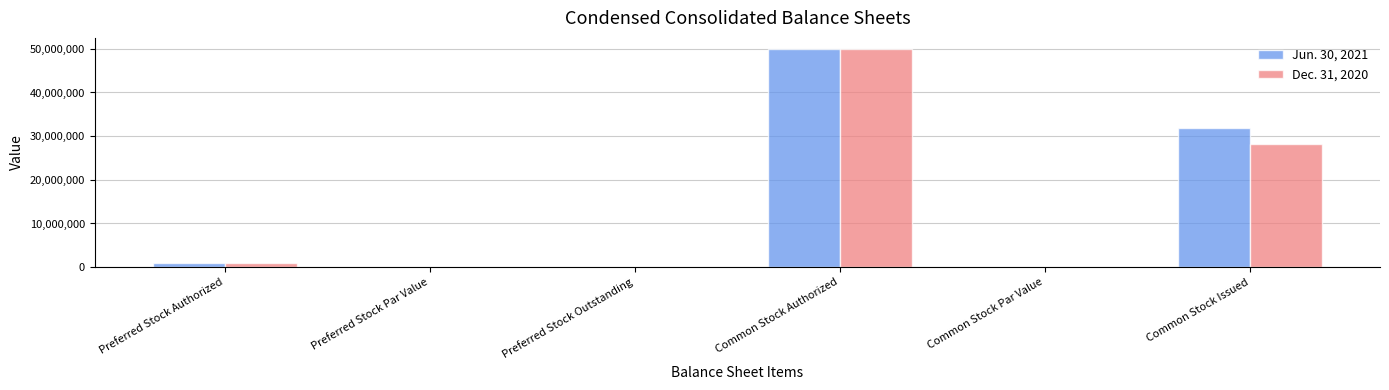

What is the sum of all Jun. 30, 2021 values?

82806275.0